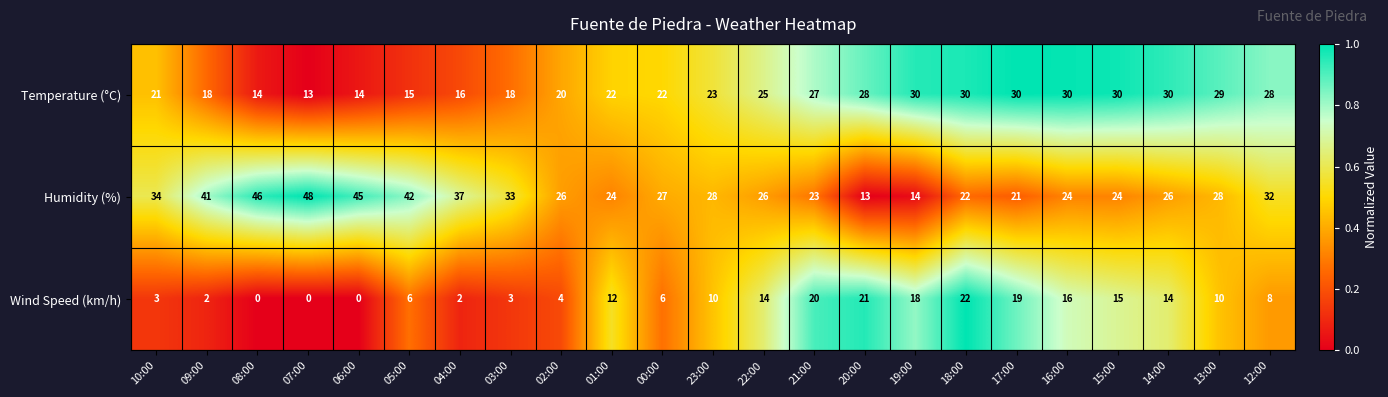

Rank the series at 10:00 from lowest to highest value.

Wind Speed (km/h), Temperature (°C), Humidity (%)